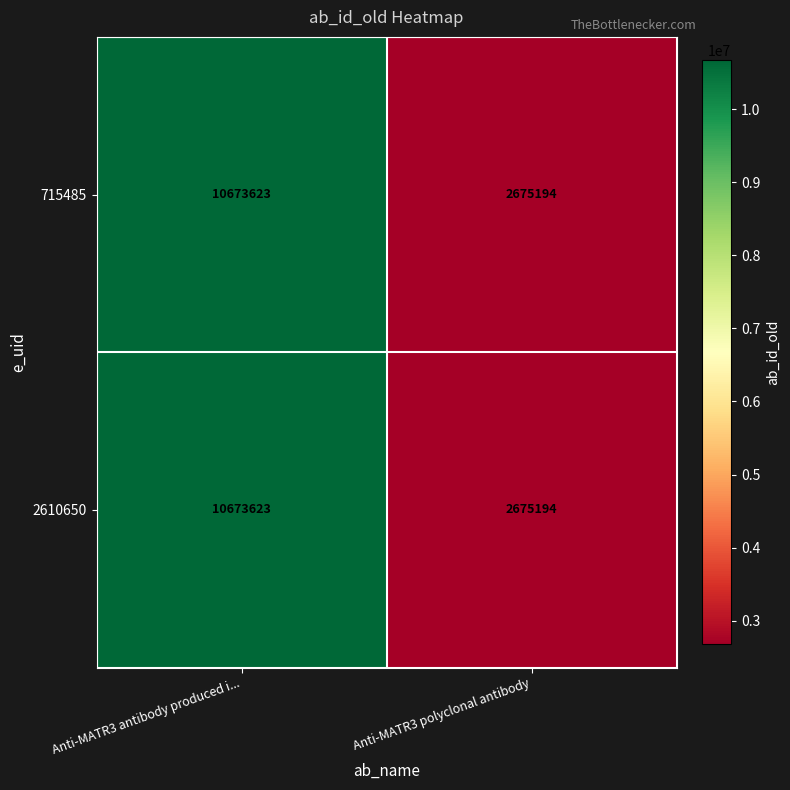

What is the greatest value displayed?

10673623